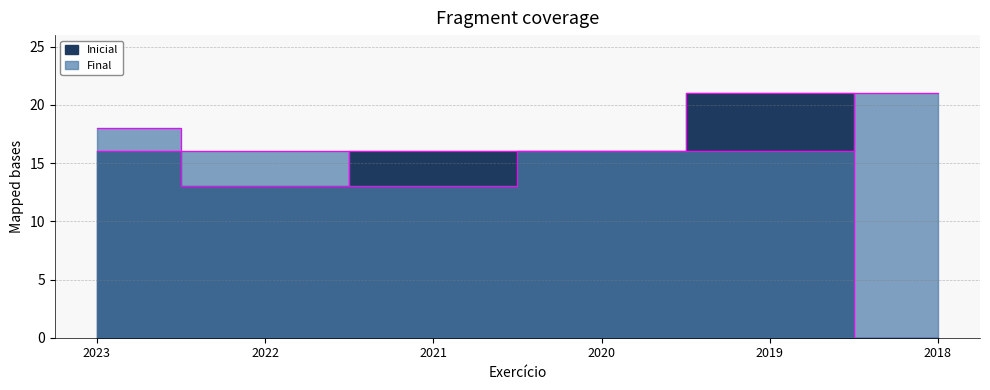

At which category does the chart reach its peak across all series?

2019